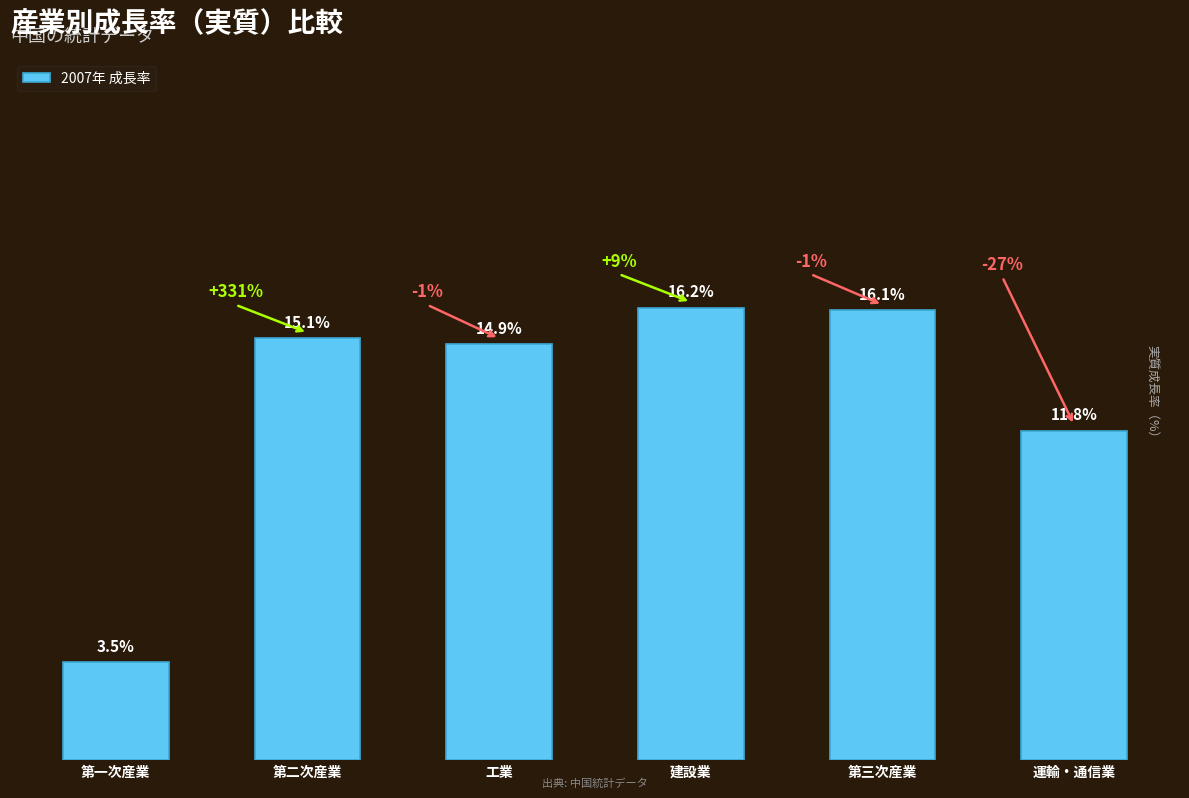

Between 工業 and 運輸・通信業, which is larger?

工業